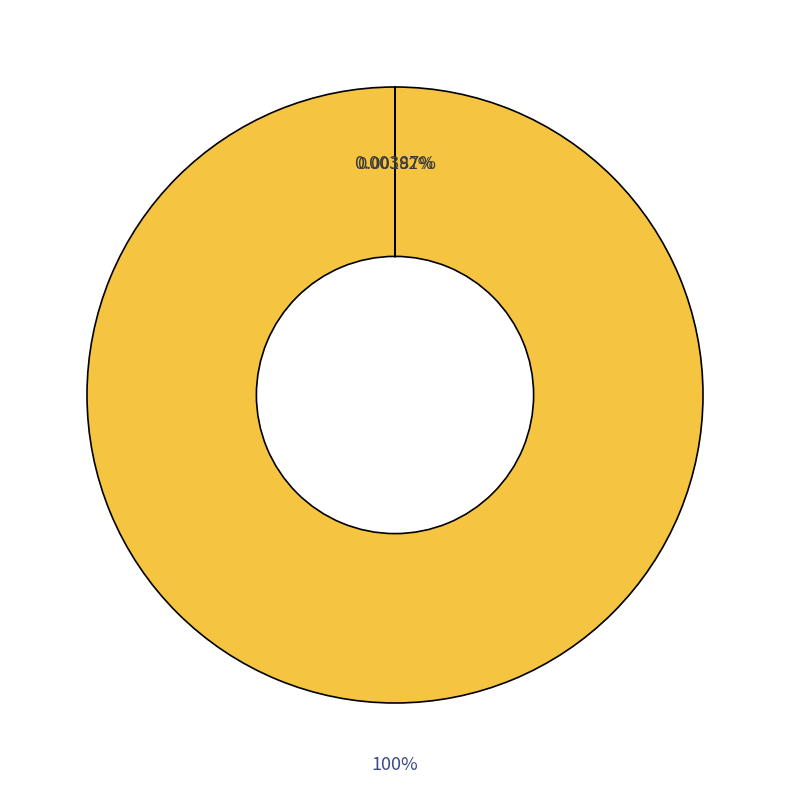

Is there any slice that represents more than half of the pie?

Yes